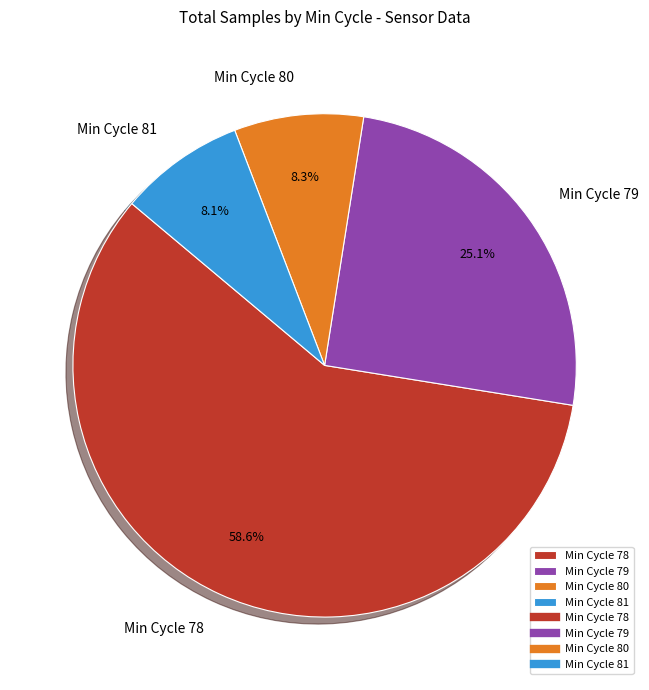

Which slice is the largest?

Min Cycle 78